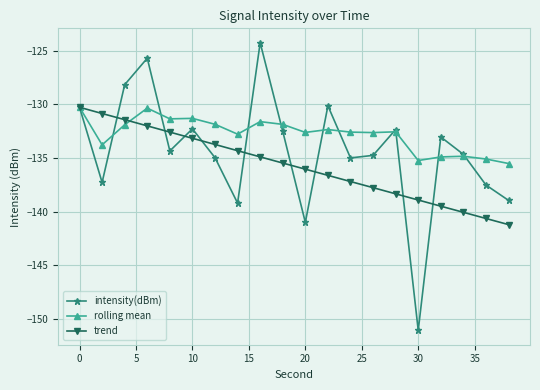

Which series has the widest spread of values?

intensity(dBm)